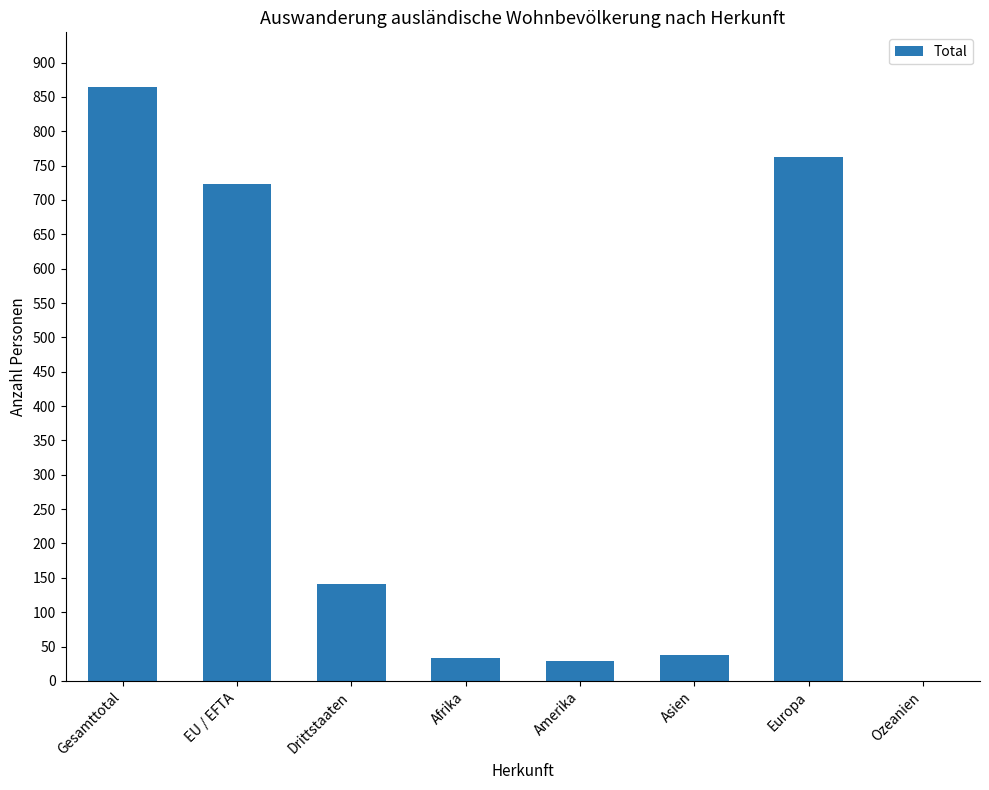

What is the change in value from Amerika to Ozeanien?

-29